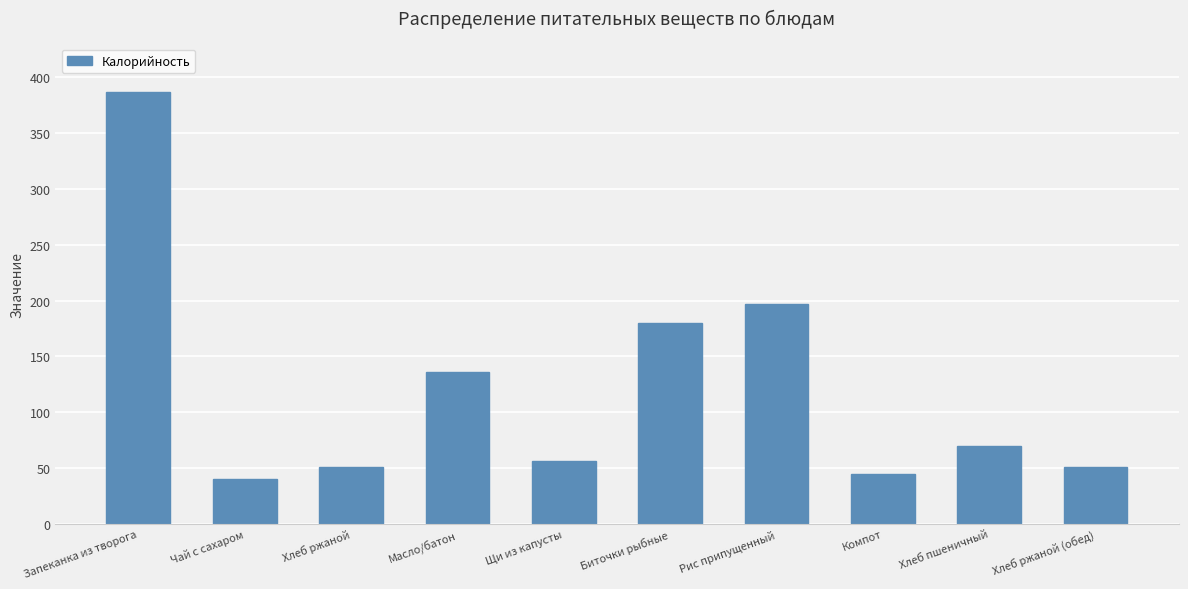

What is the minimum value shown in the chart?

40